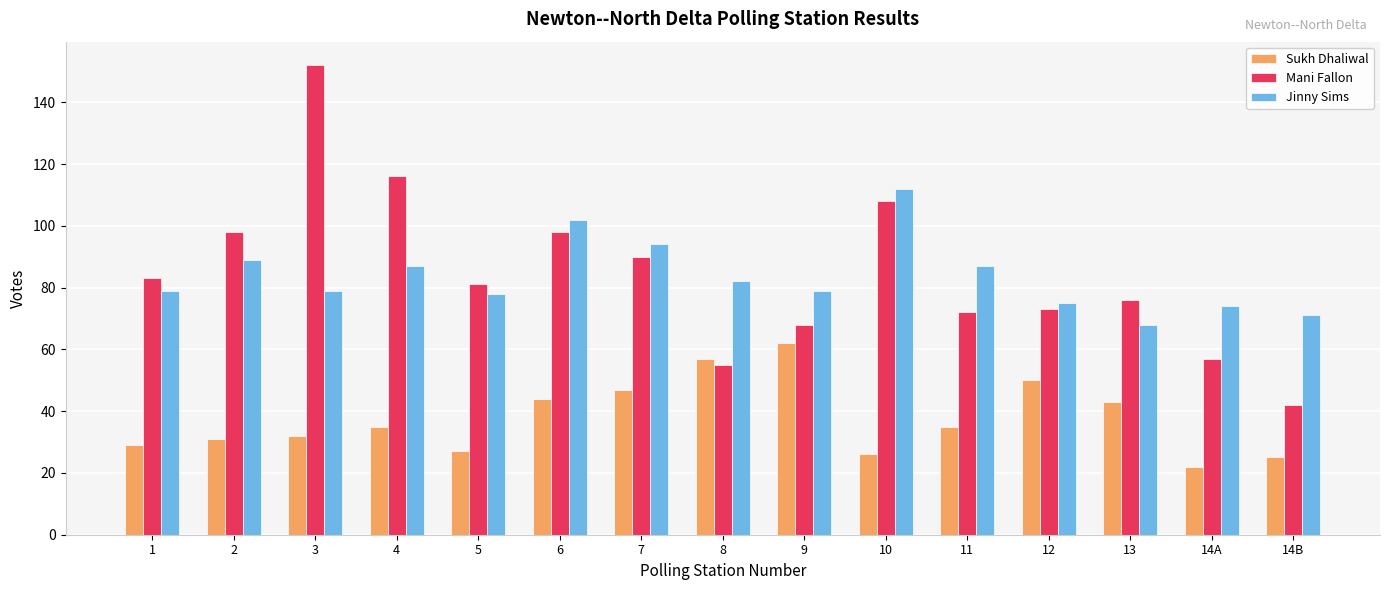

What is the sum of the Jinny Sims values at 1 and 12?

154